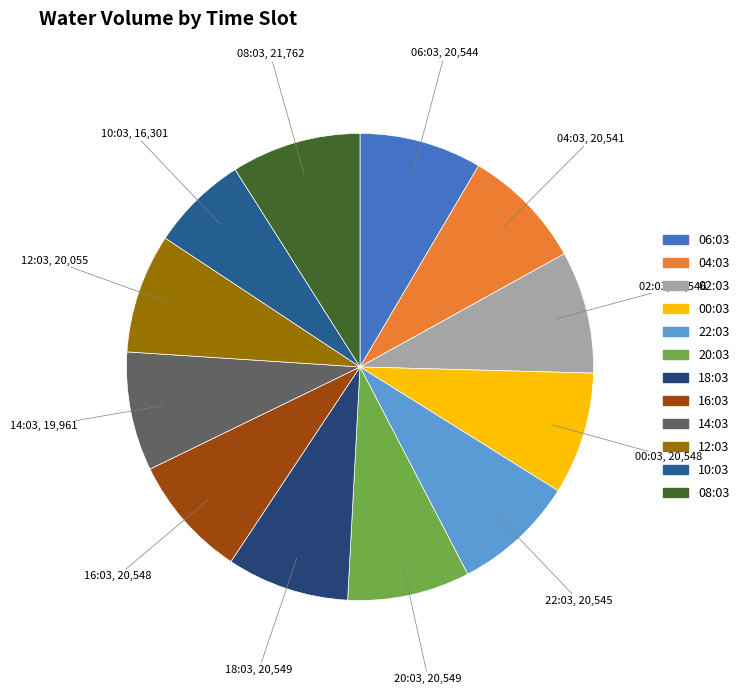

Does any single category account for the majority?

No